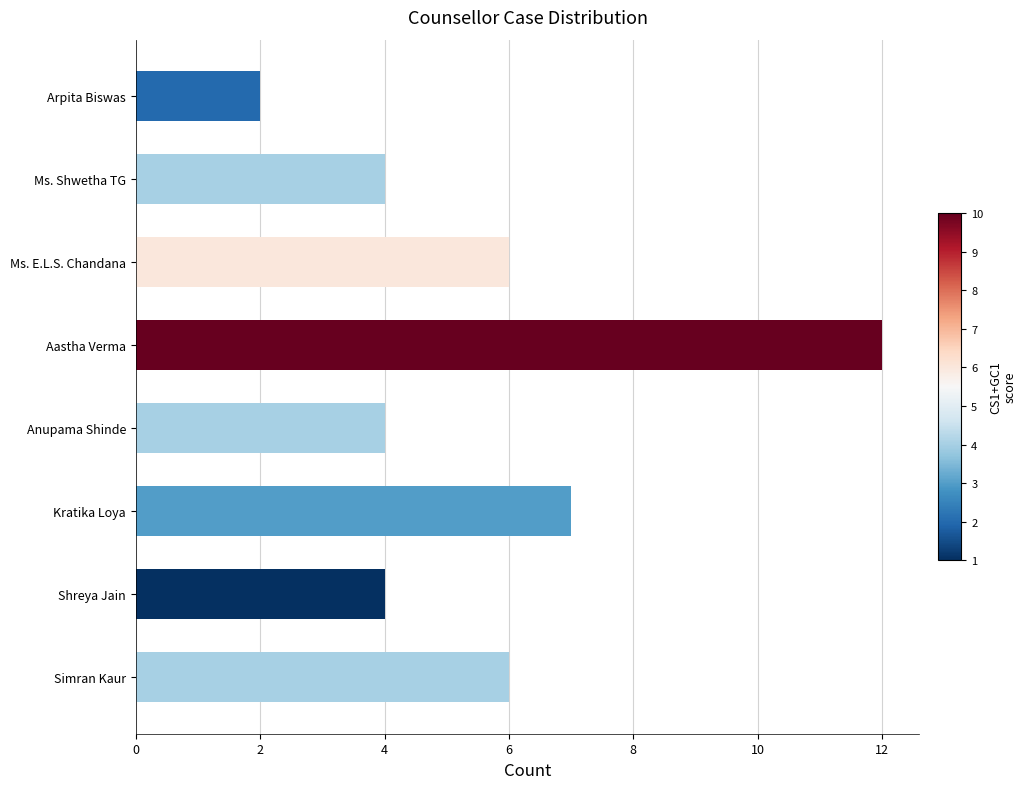

What is the ratio of the value at Kratika Loya to the value at Aastha Verma?

0.6